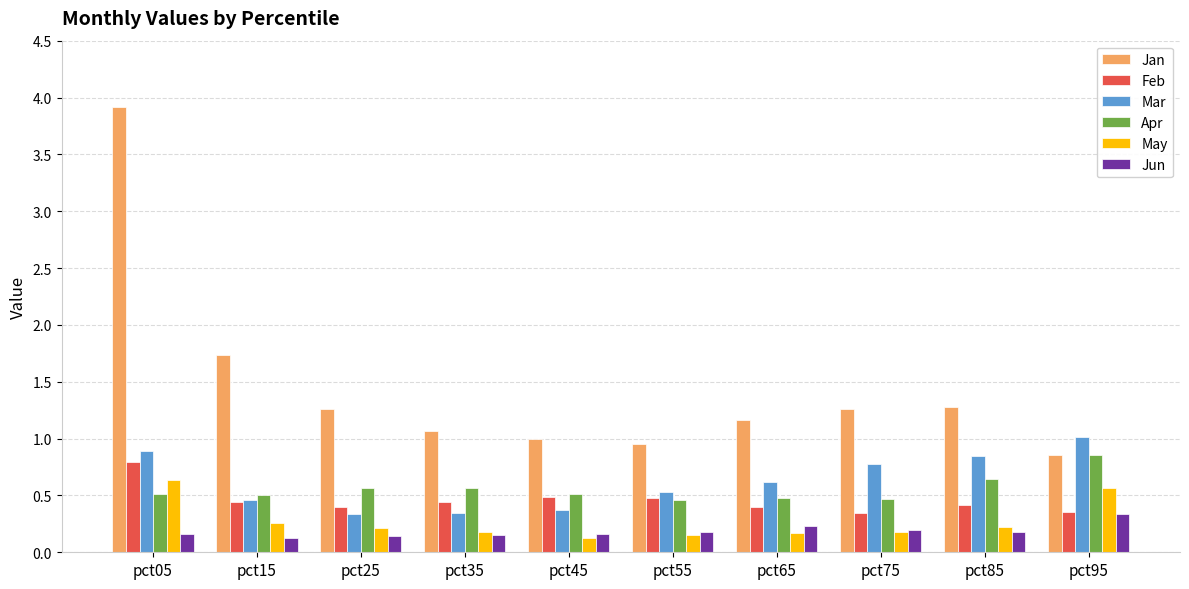

Which category has the highest value in the Apr series?

pct95